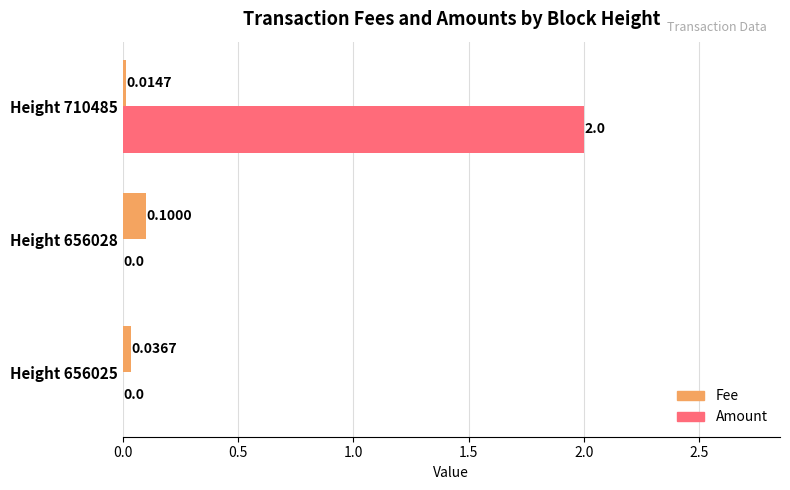

How many Fee values are between 0 and 1?

3